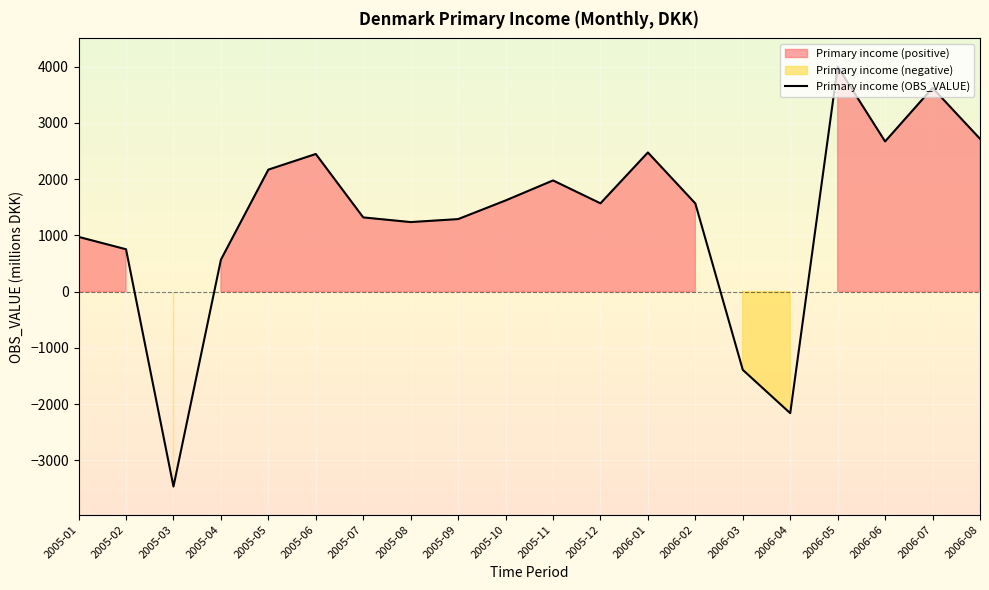

What is the sum of all values?

25949